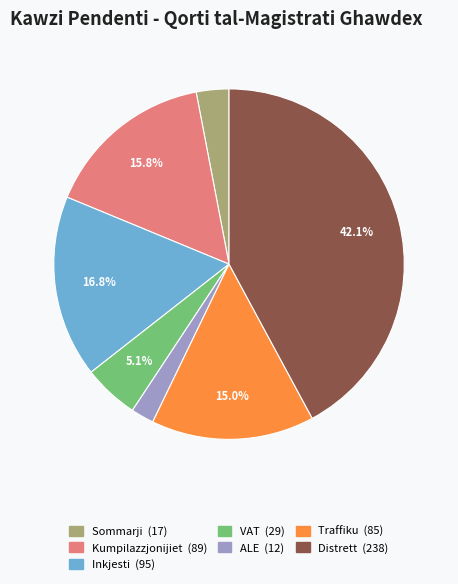

Is Distrett the majority of the pie?

No